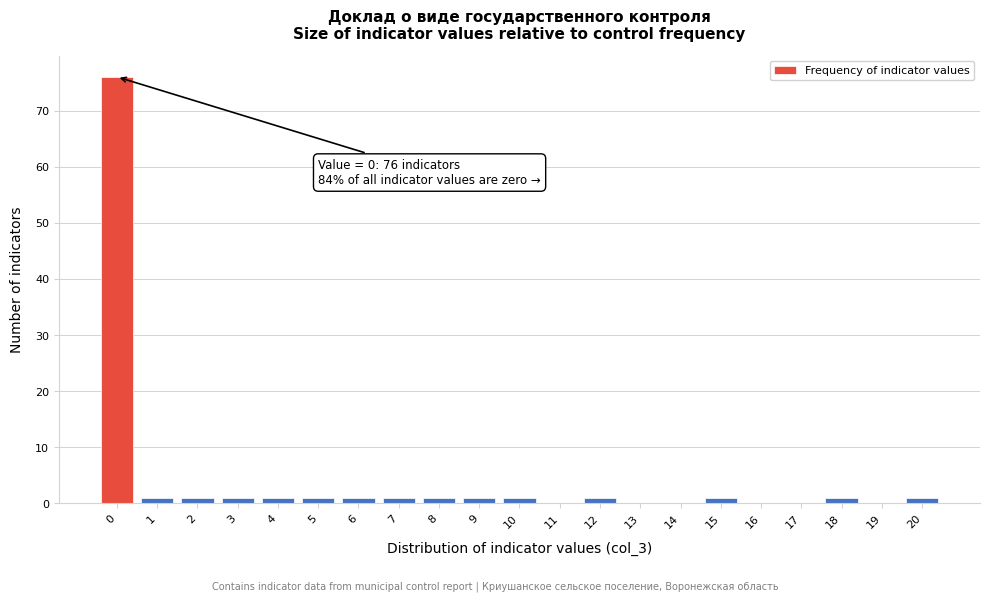

Reading left to right, transcribe all the data shown in this chart.

0=76	1=1	2=1	3=1	4=1	5=1	6=1	7=1	8=1	9=1	10=1	11=0	12=1	13=0	14=0	15=1	16=0	17=0	18=1	19=0	20=1